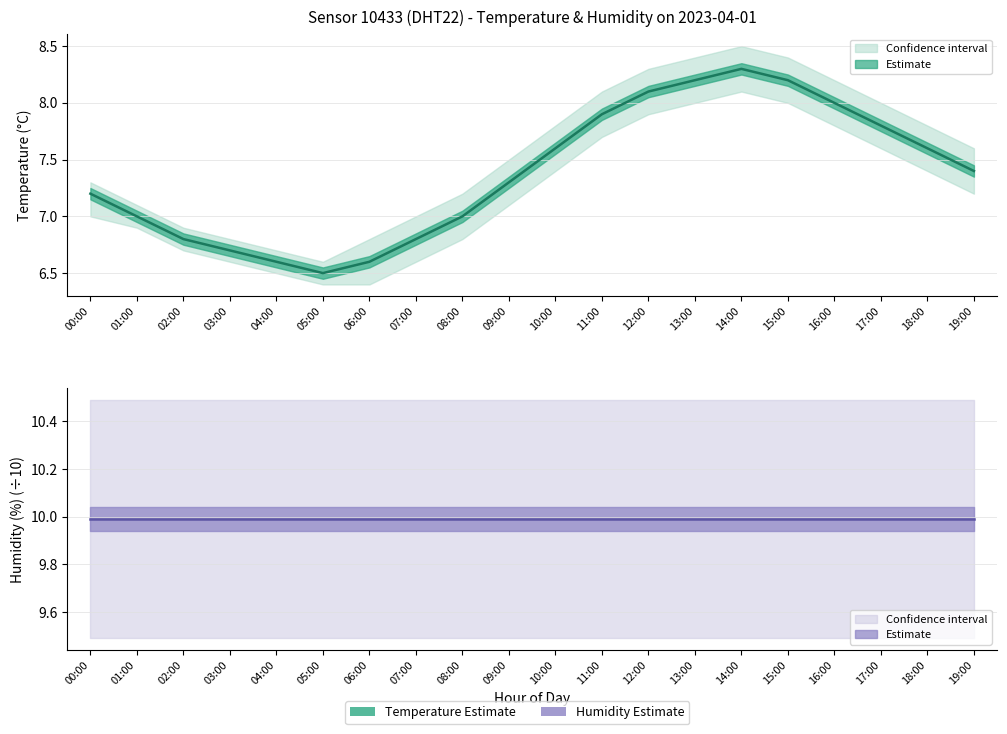

What are all the series names shown in the legend?

Temperature, Humidity